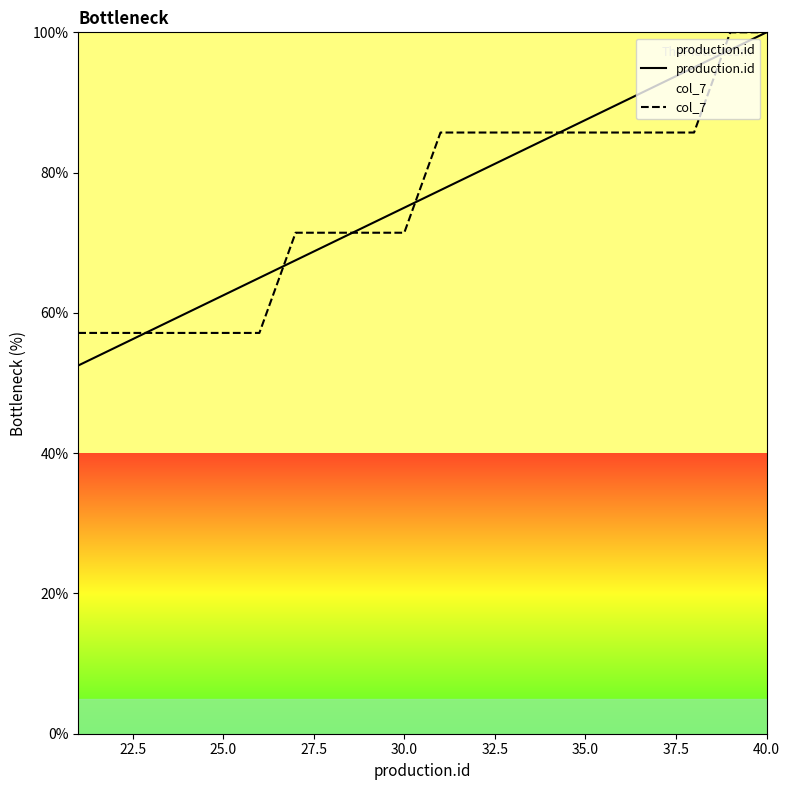

What is the greatest value displayed?

100.0